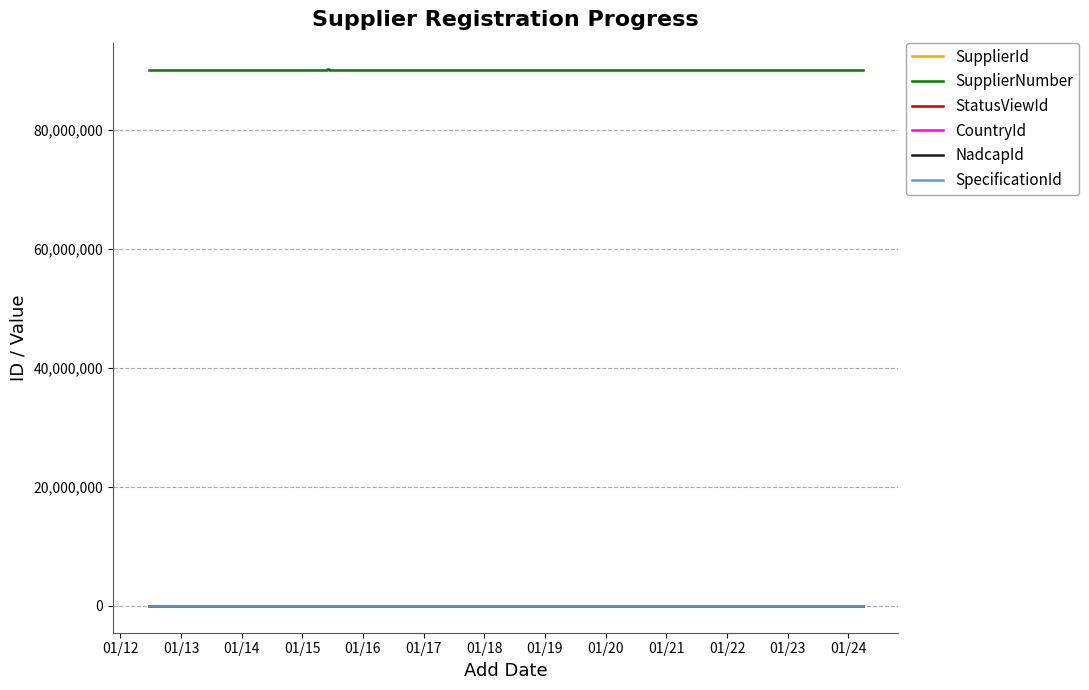

What is the minimum value for SpecificationId?

597